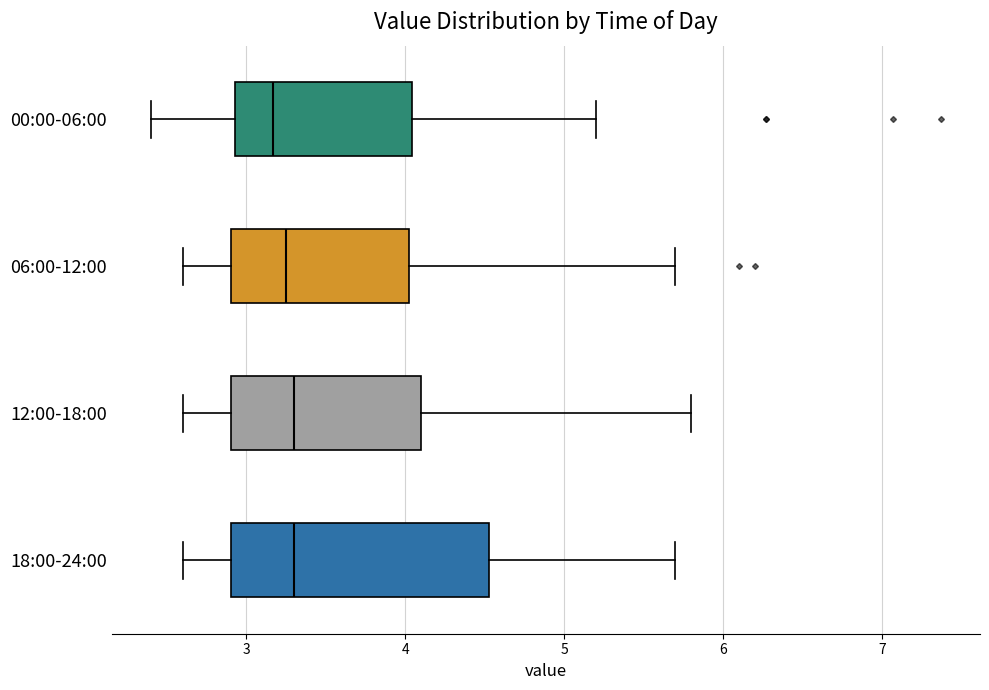

Where does the left whisker of the box for 06:00-12:00 end on the x-axis? The values are not printed on the chart, so give them approximately, as read against the axis.

2.6